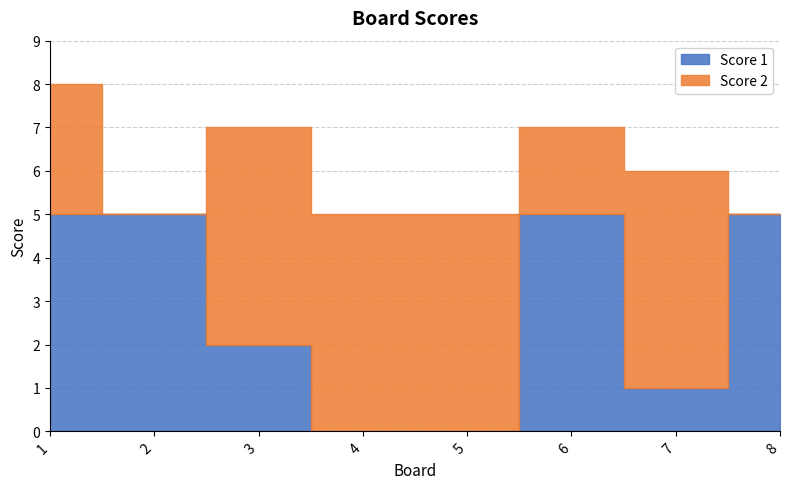

Where is Score 2 nearest to the value 2?

6